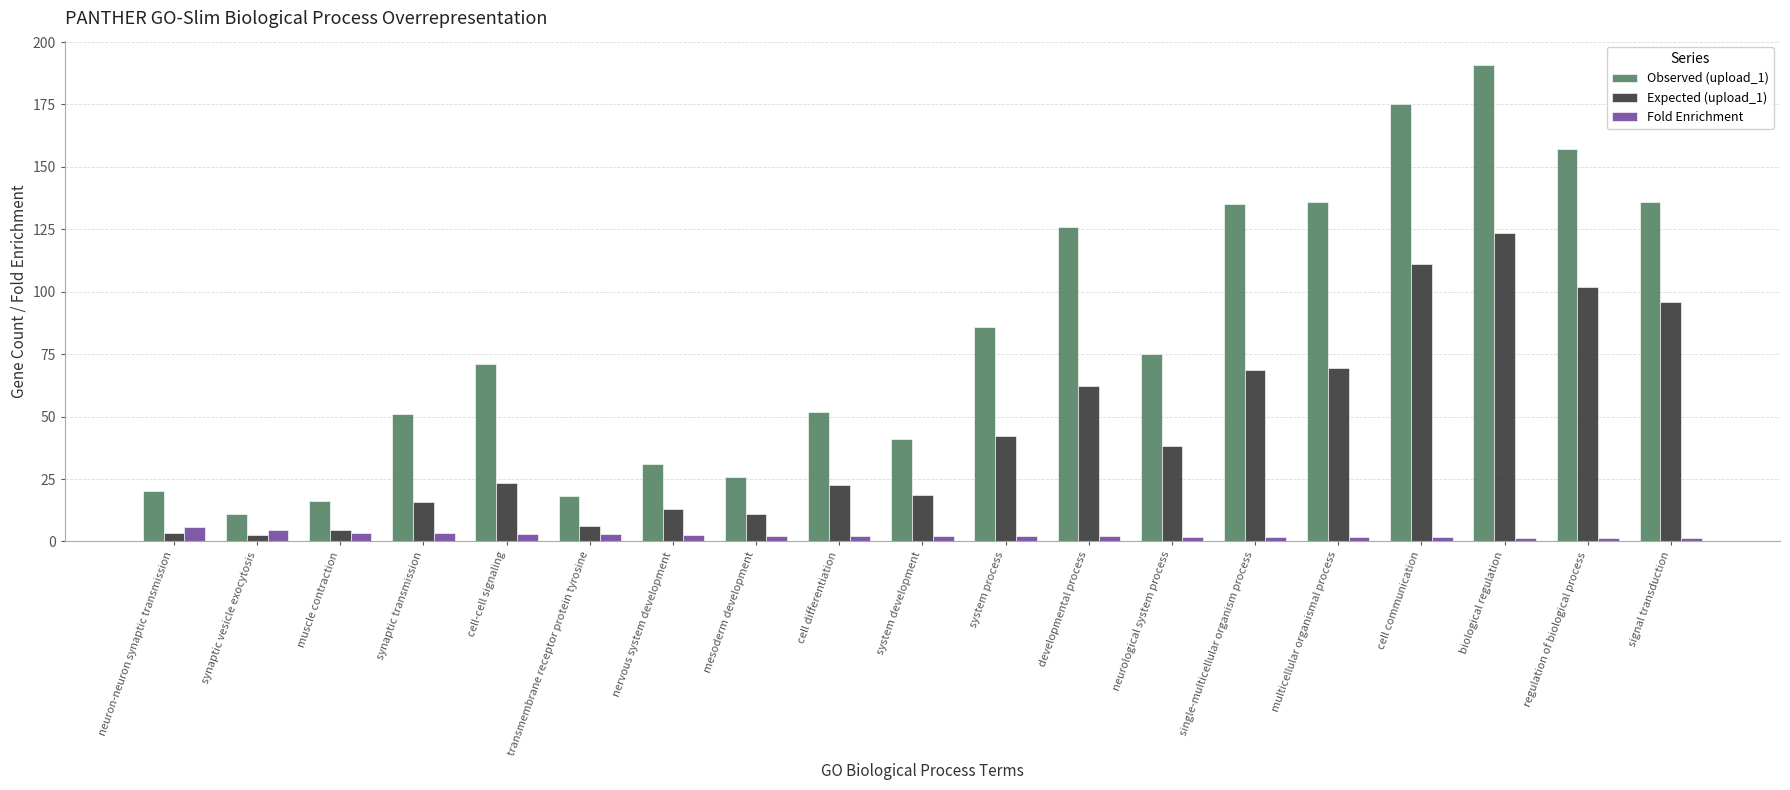

What is the label of the 7th bar from the left?

nervous system development